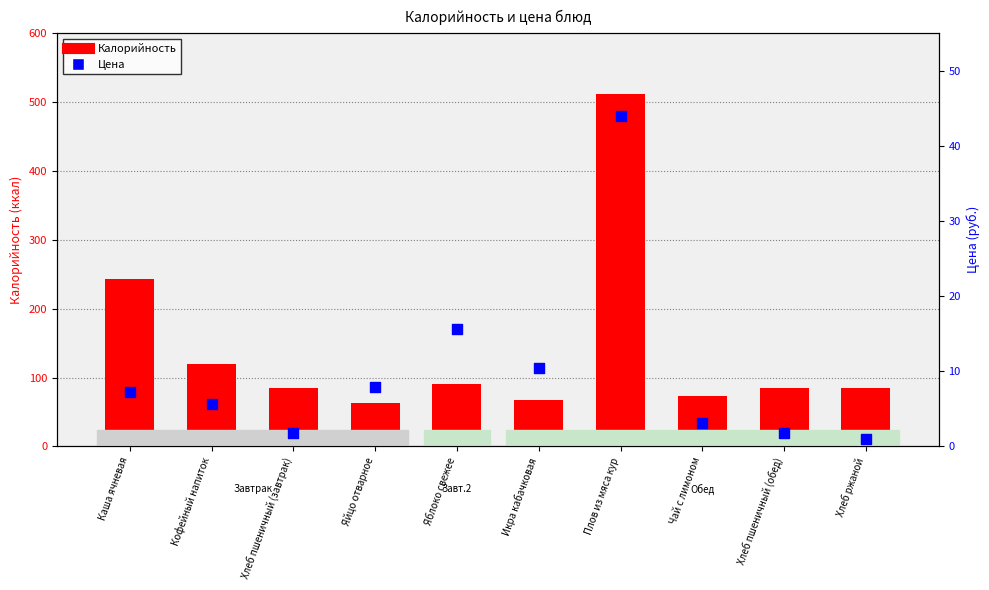

At how many categories does at least one series exceed 53?

10